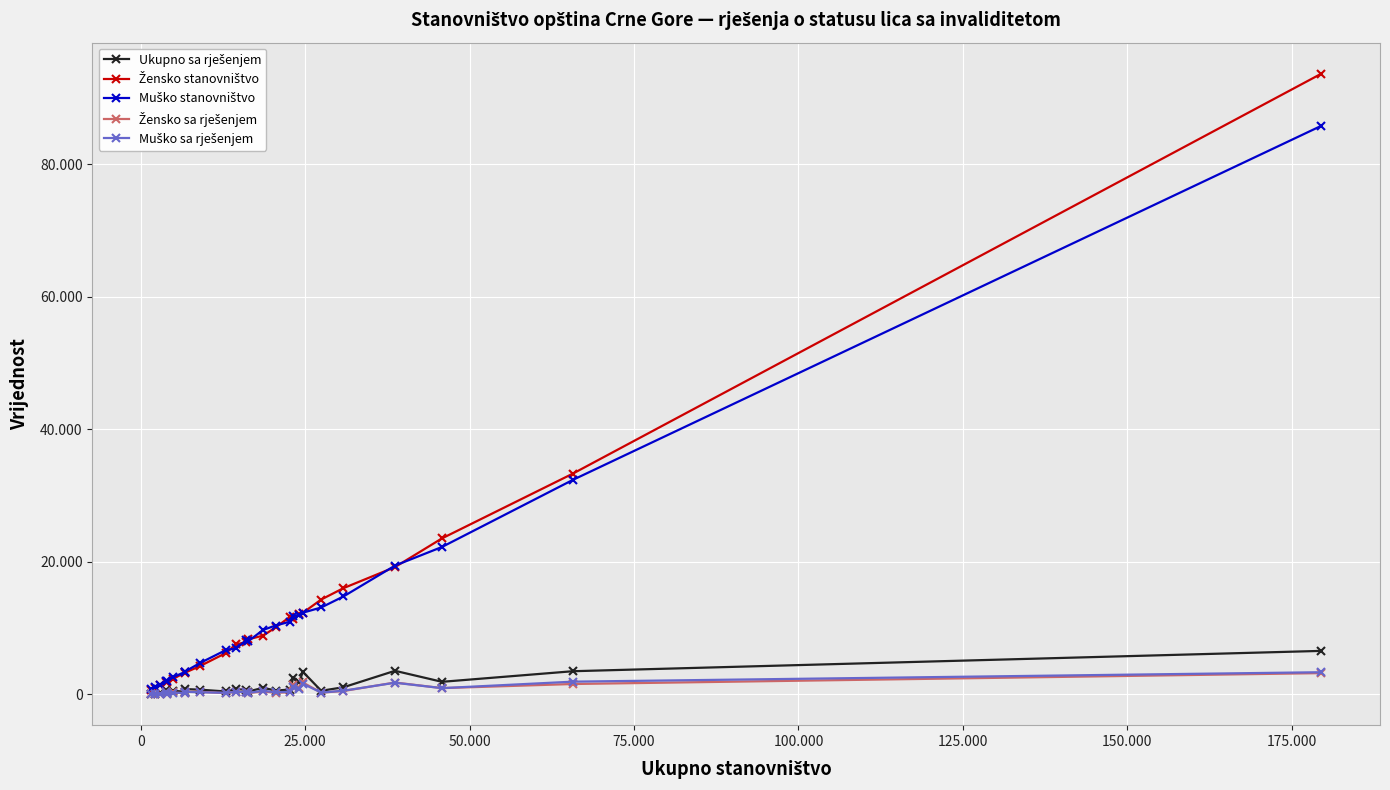

Reading left to right, transcribe all the data shown in this chart.

Ukupno sa rješenjem: 76	107	152	675	189	544	412	813	719	446	821	717	441	1000	589	740	2546	1843	3435	555	1084	3568	1906	3505	6574
Žensko stanovništvo: 714	1026	1447	1837	1836	2347	3317	3278	4293	6267	7548	7918	8317	8877	10108	11751	11352	12134	12310	14323	16039	19221	23554	33326	93686
Muško stanovništvo: 855	1151	1494	2073	2097	2610	3383	3450	4757	6712	6946	8153	8021	9740	10399	10995	11832	12000	12335	13122	14785	19441	22258	32379	85819
Žensko sa rješenjem: 33	43	80	343	118	298	178	412	393	199	433	335	207	445	265	328	1462	953	1809	274	519	1802	953	1575	3219
Muško sa rješenjem: 43	64	72	332	71	246	234	401	326	247	388	382	234	555	324	412	1084	890	1626	281	565	1766	953	1930	3355